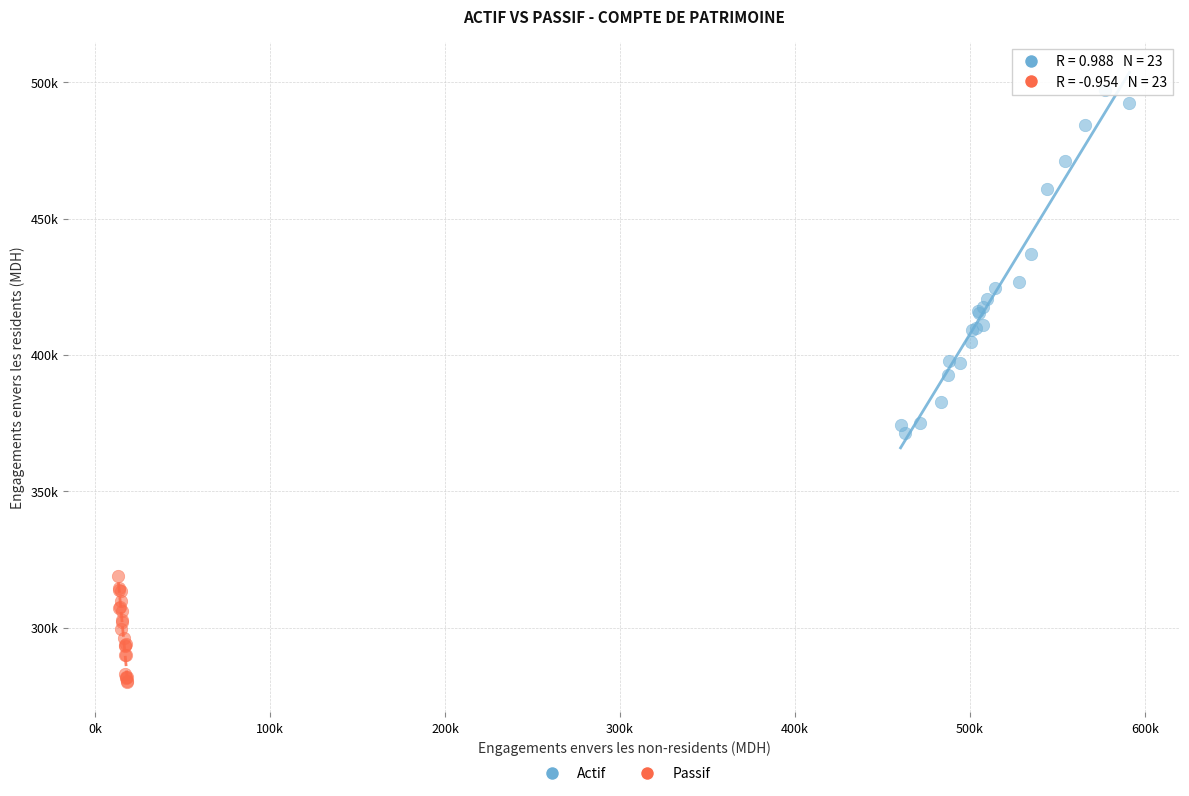

Which series has the widest spread of Y values?

Actif